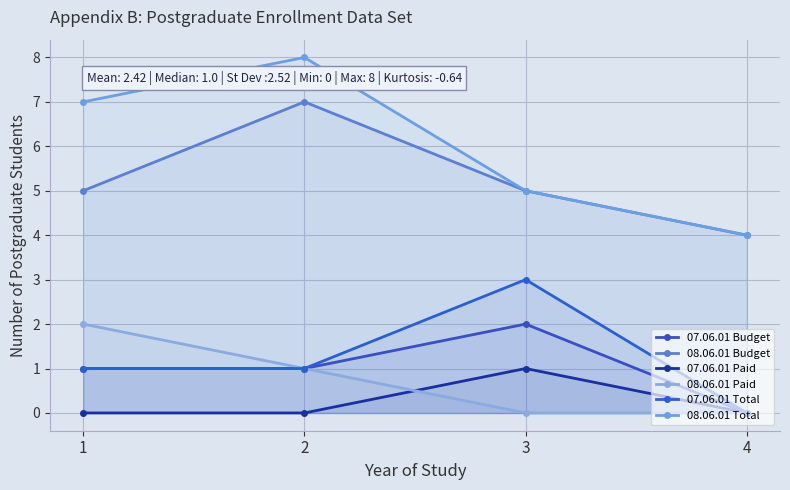

What is the maximum value for 07.06.01 Paid?

1